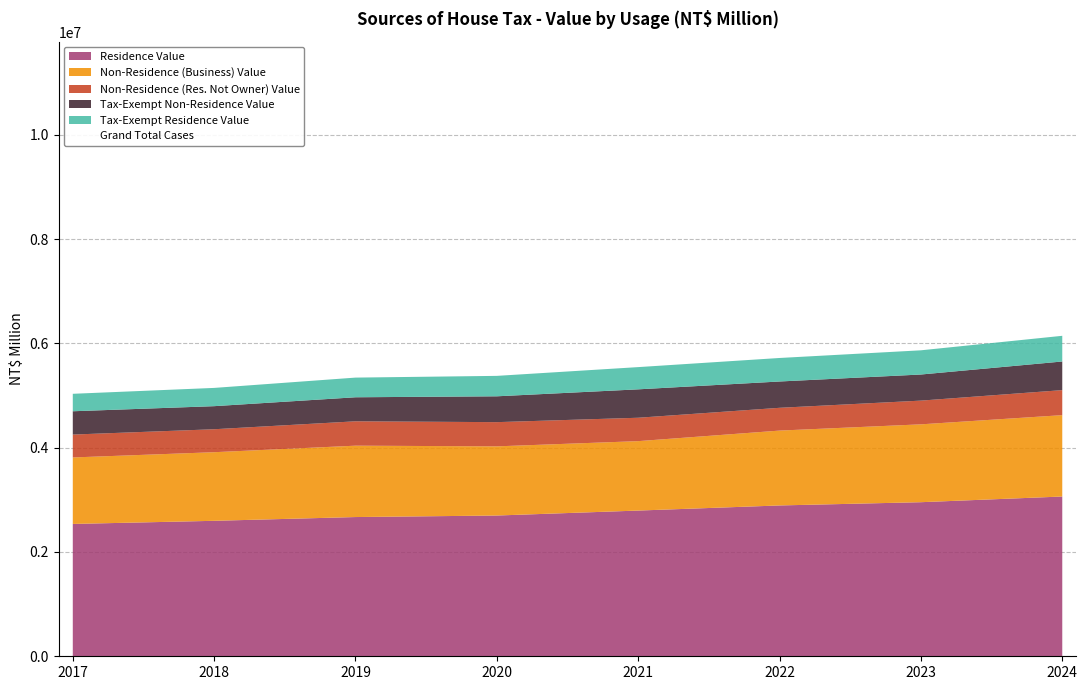

What is the minimum value shown in the chart?

10280163